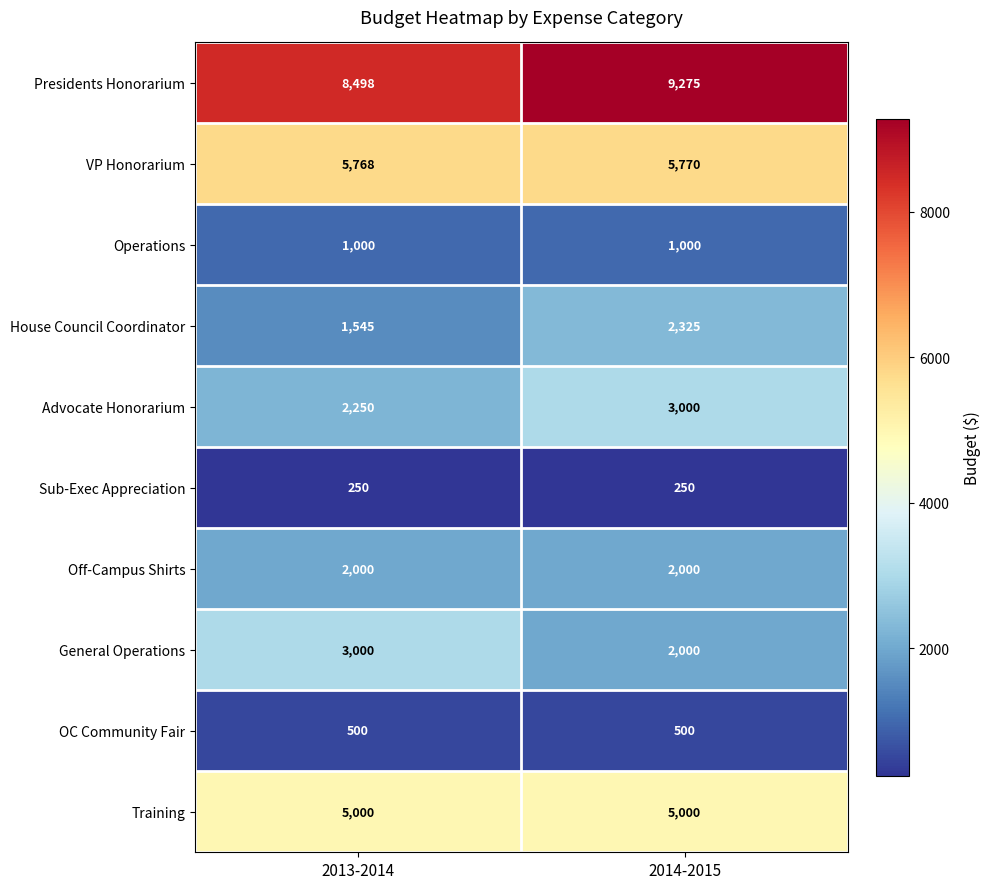

Reading right to left, list all the values displayed in this chart.

Presidents Honorarium: 9275	8498
VP Honorarium: 5770	5768
Operations: 1000	1000
House Council Coordinator: 2325	1545
Advocate Honorarium: 3000	2250
Sub-Exec Appreciation: 250	250
Off-Campus Shirts: 2000	2000
General Operations: 2000	3000
OC Community Fair: 500	500
Training: 5000	5000